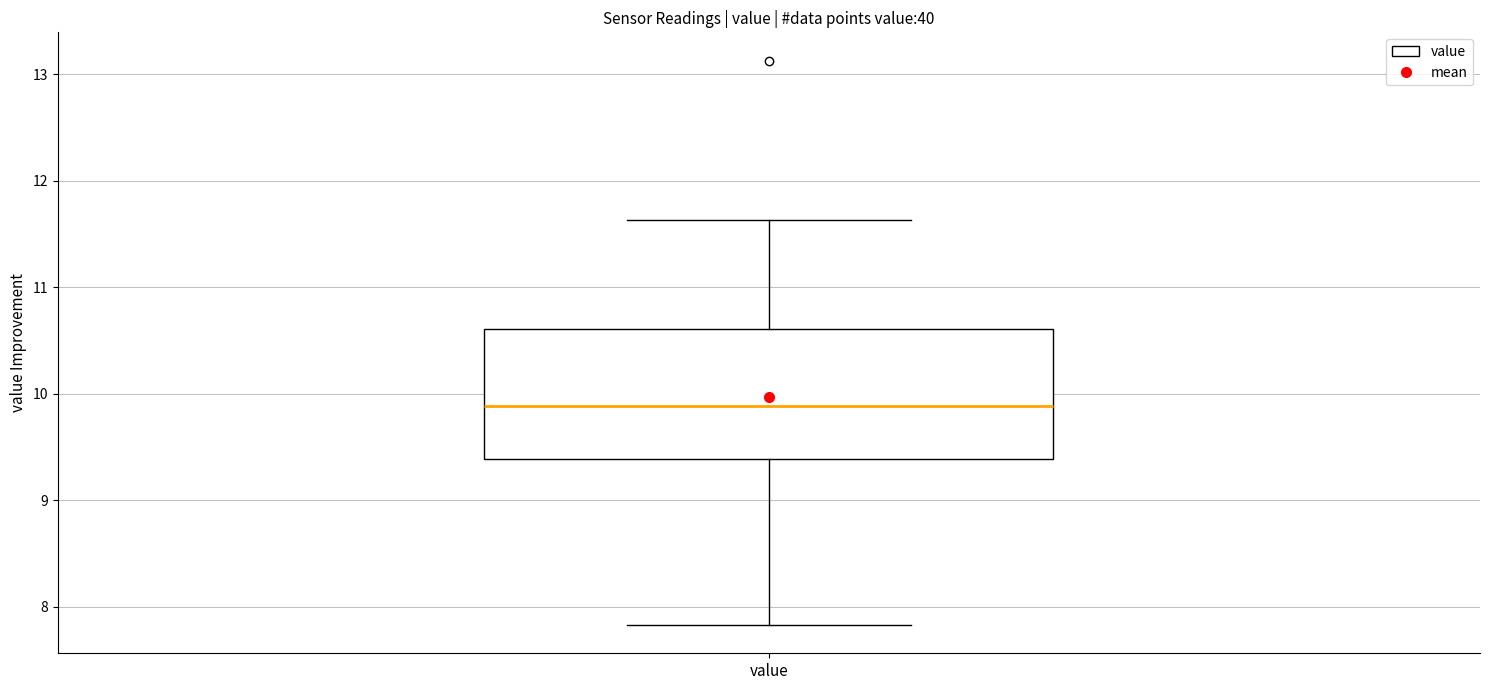

Read this box plot against the y-axis: the position of the median line, the range covered by the box, and the ends of both whiskers. The values are not printed on the chart, so give them approximately, as read against the axis.

median 9.9, box 9.4 to 10.6, whiskers 7.8 to 11.6